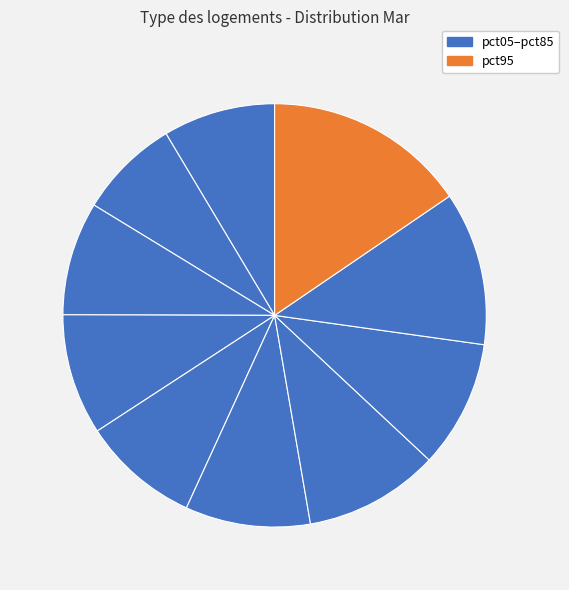

How many slices are in this pie chart?

10